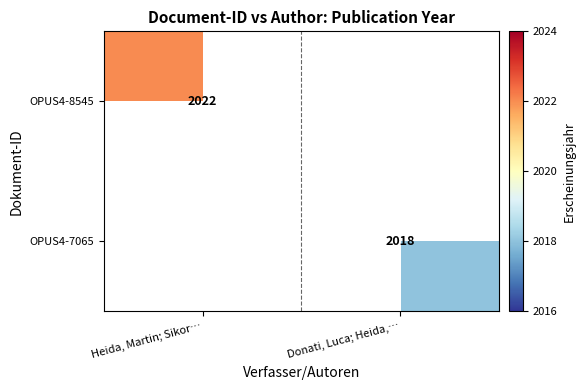

At how many categories does at least one series exceed 2018?

1